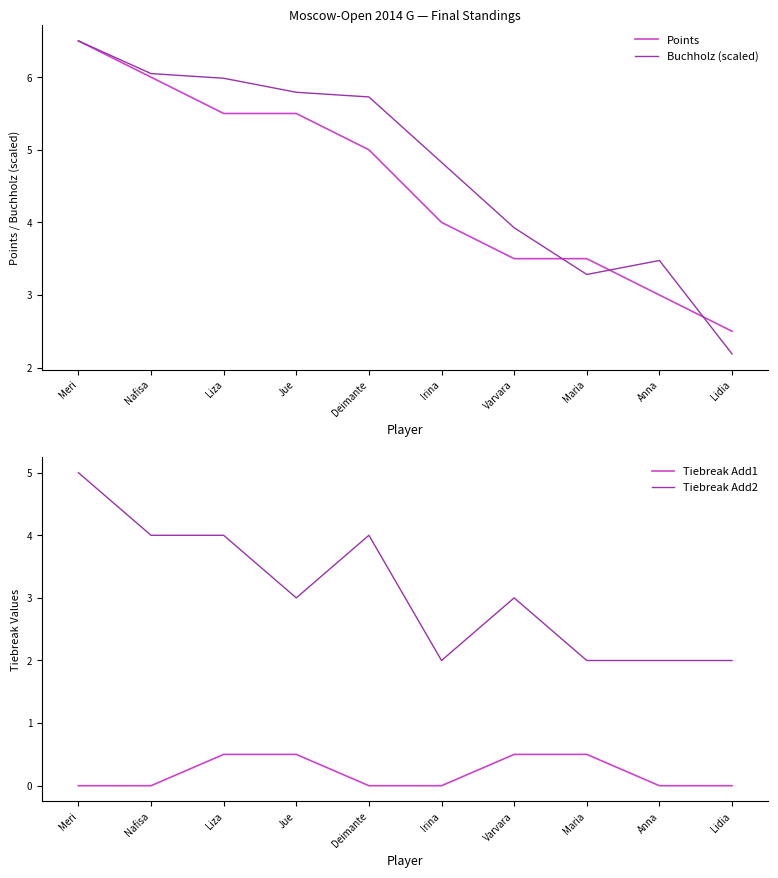

List the series in order of their peak value, highest first.

Points, Buchholz (scaled), Tiebreak Add2, Tiebreak Add1